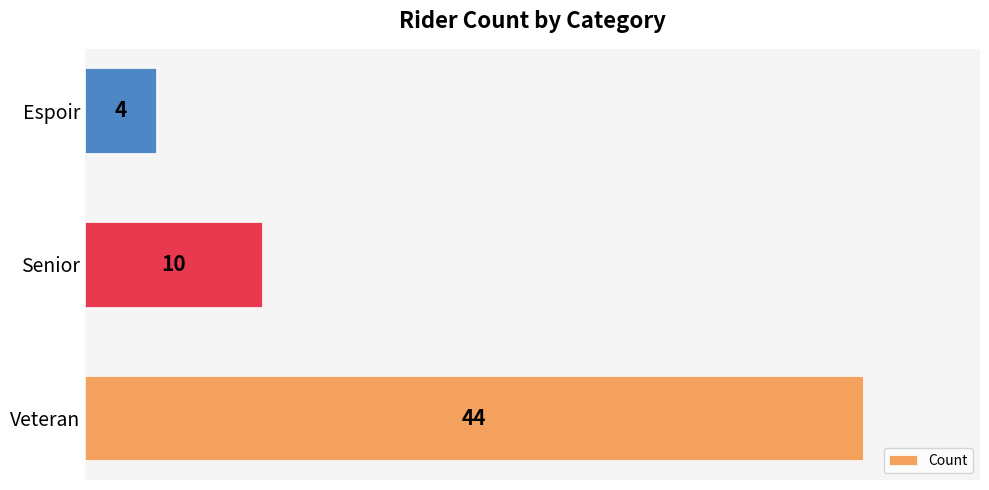

What is the average value?

19